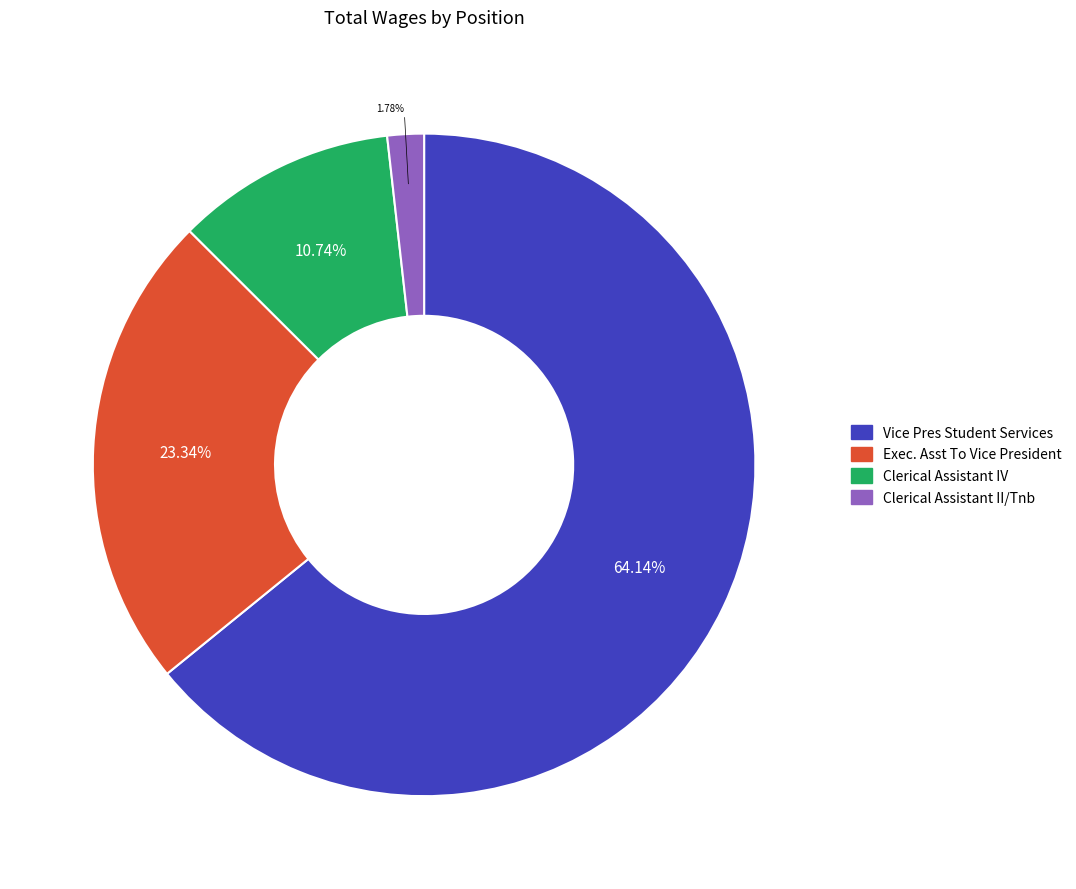

To the nearest percent, what is the average slice percentage?

25%